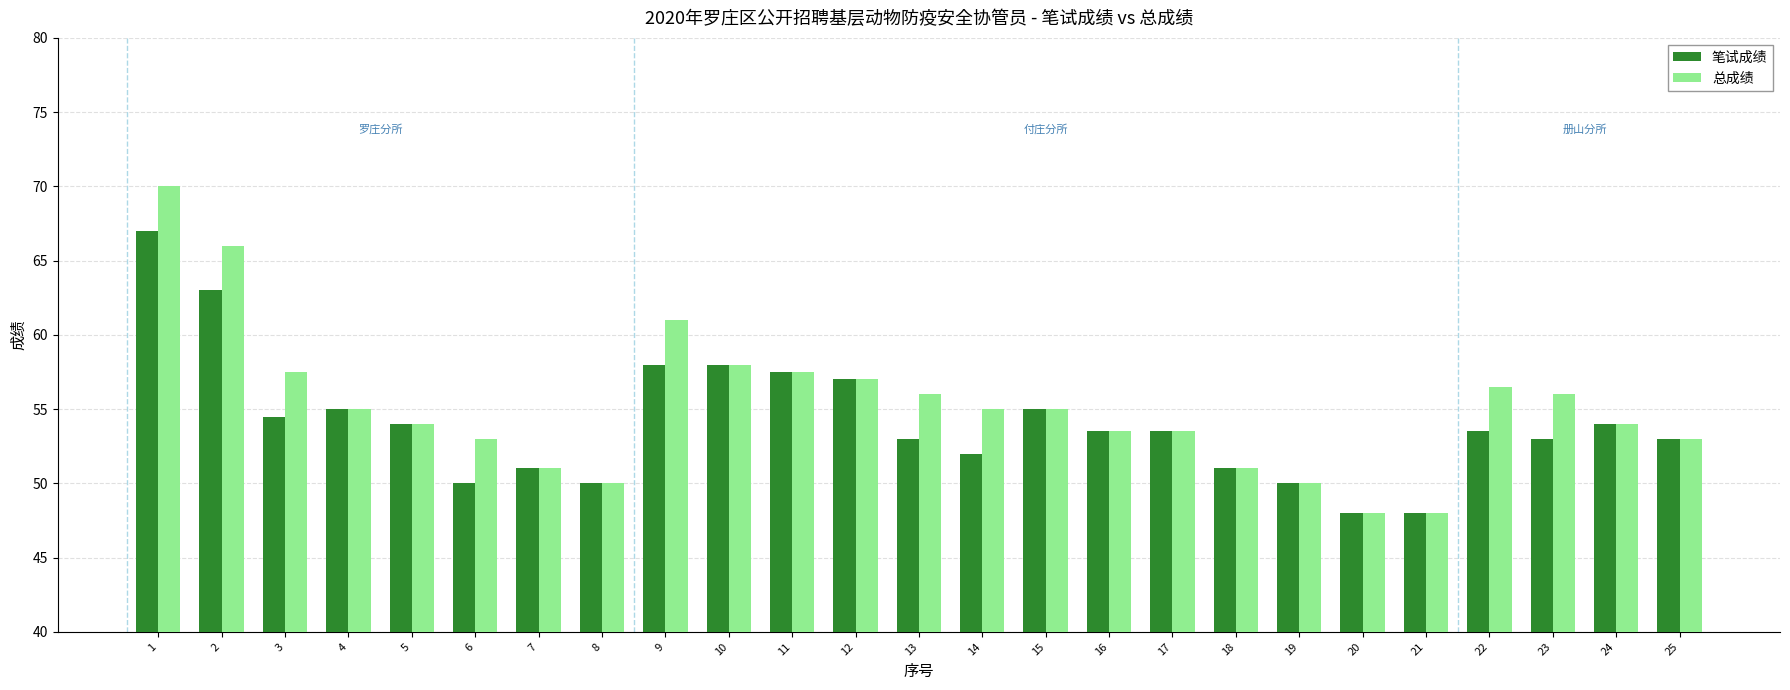

What is the spread (max minus min) of values at 2?

3.0